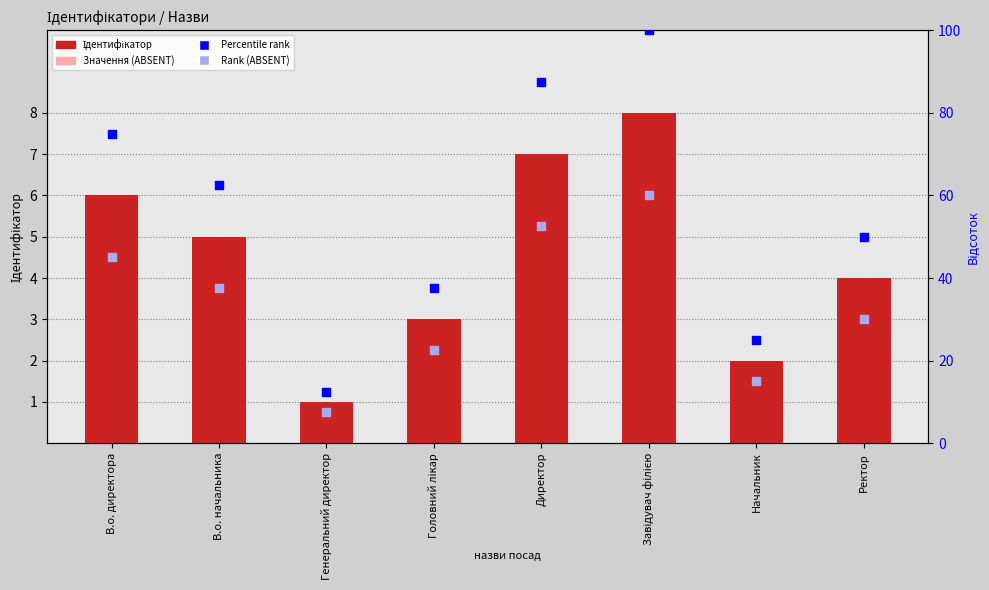

Which series reaches the maximum Y coordinate?

Percentile rank